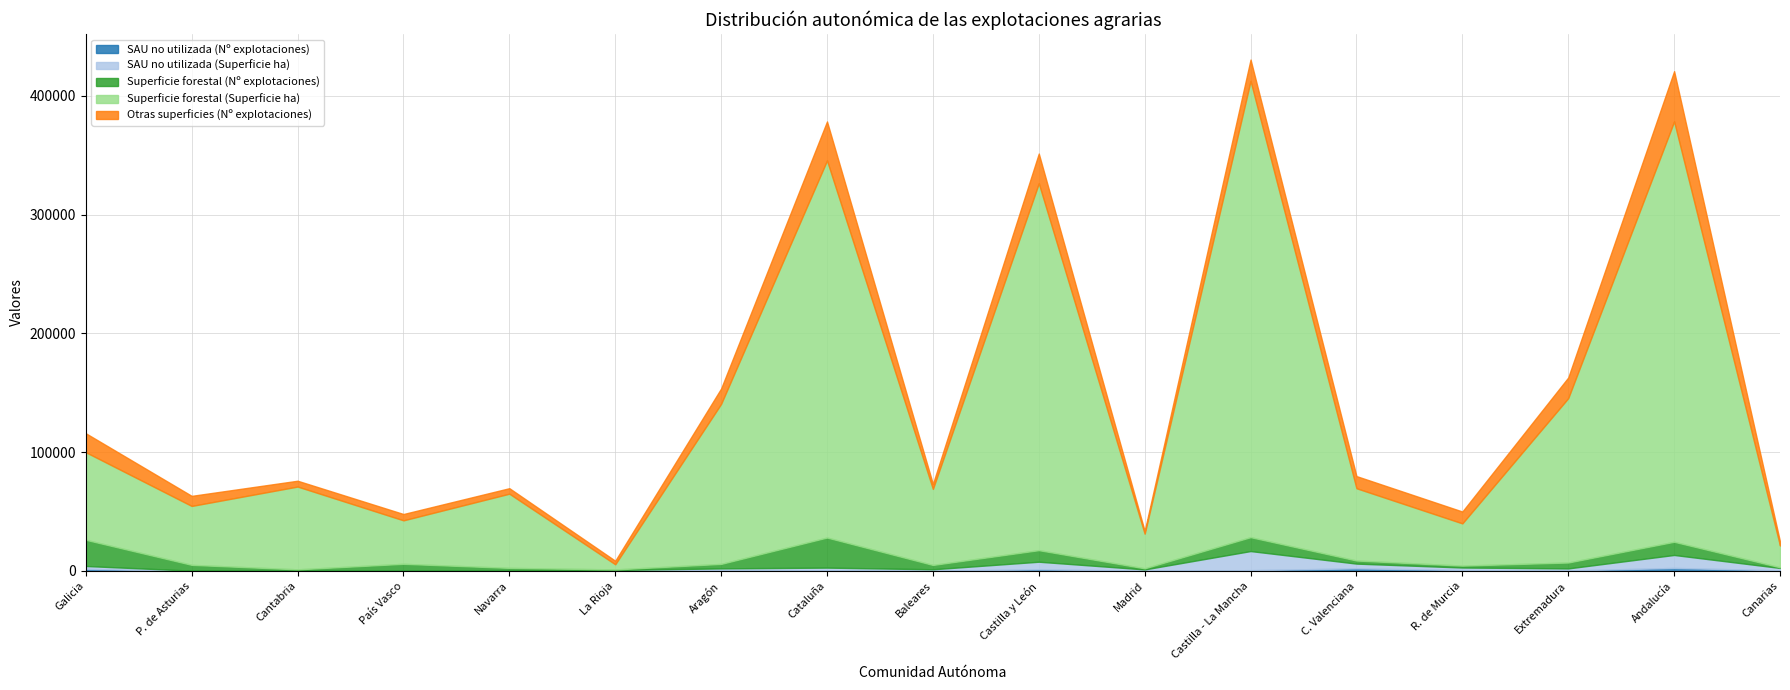

At which label is Superficie forestal (Nº explotaciones) closest to 12909?

Castilla - La Mancha